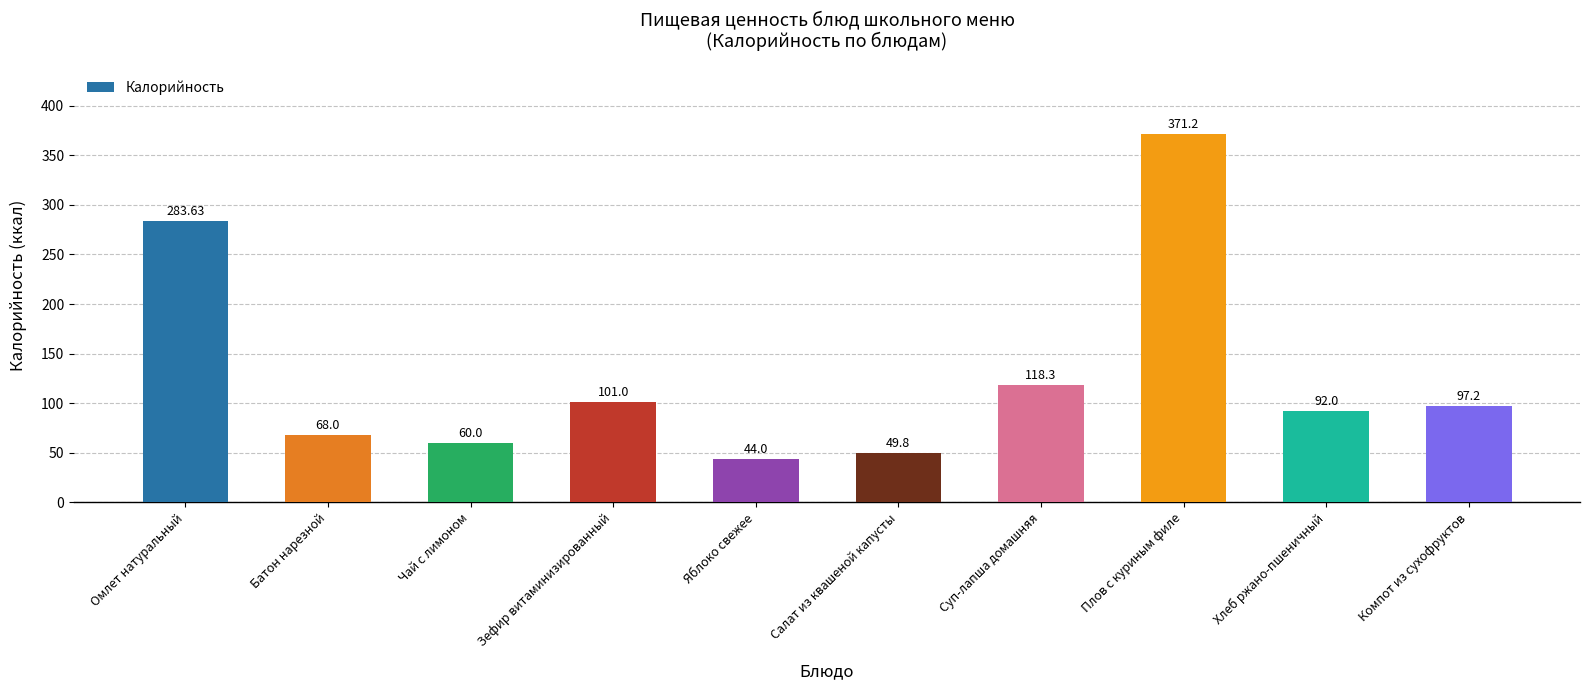

Which category has the lowest value across all series?

Яблоко свежее